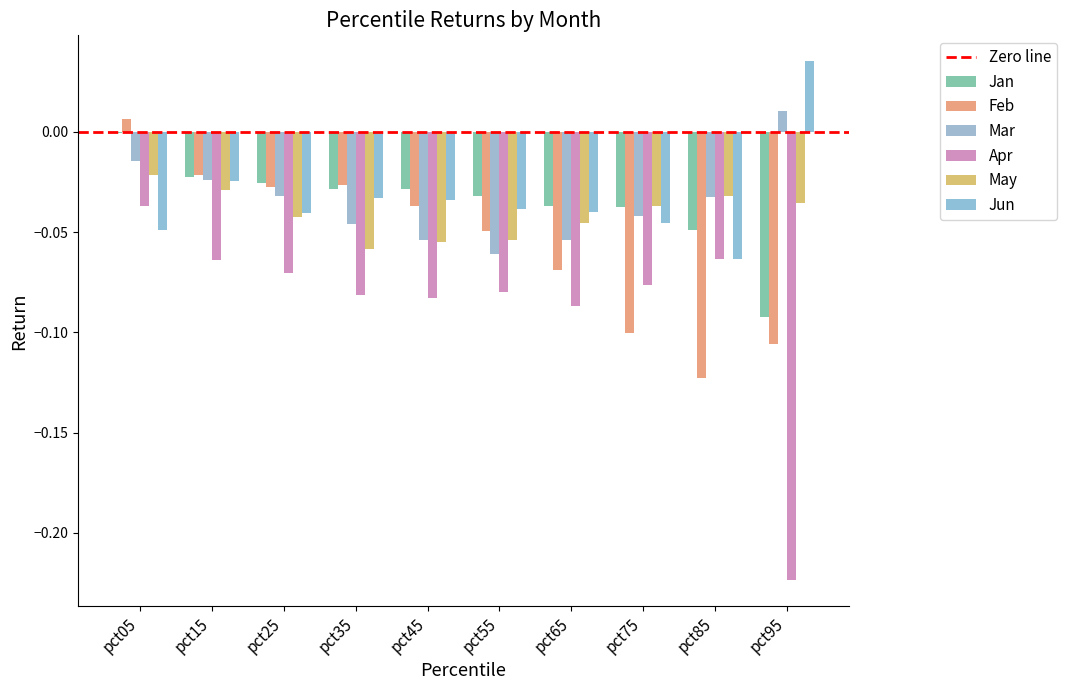

At which label does Feb reach its minimum?

pct85